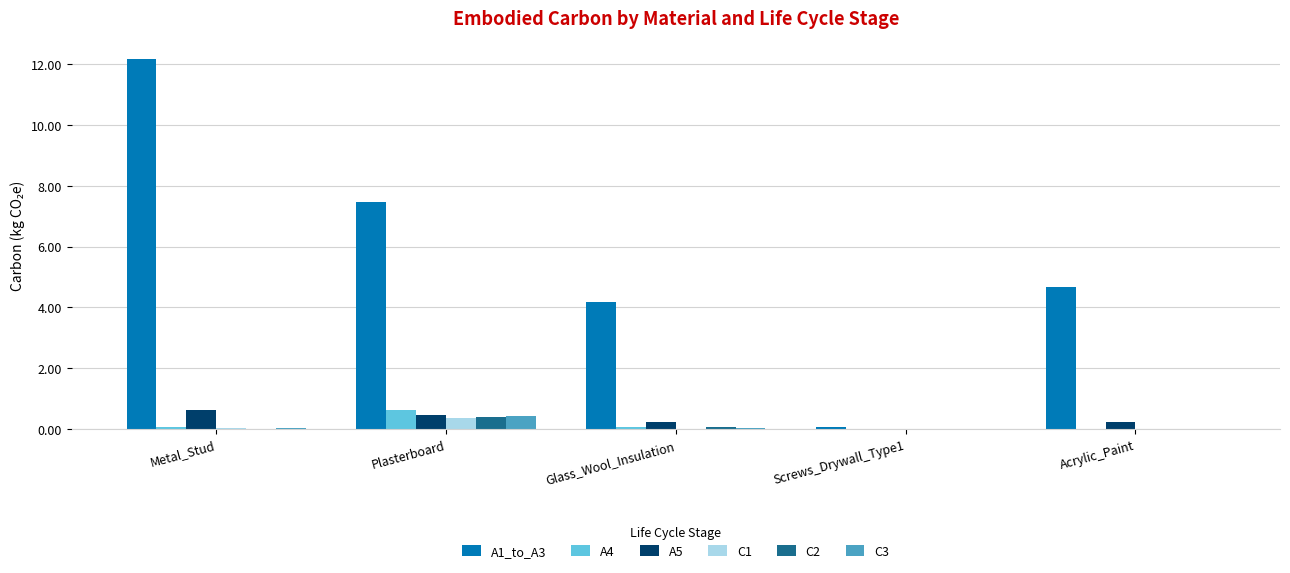

At which category is the sum across all series the highest?

Metal_Stud